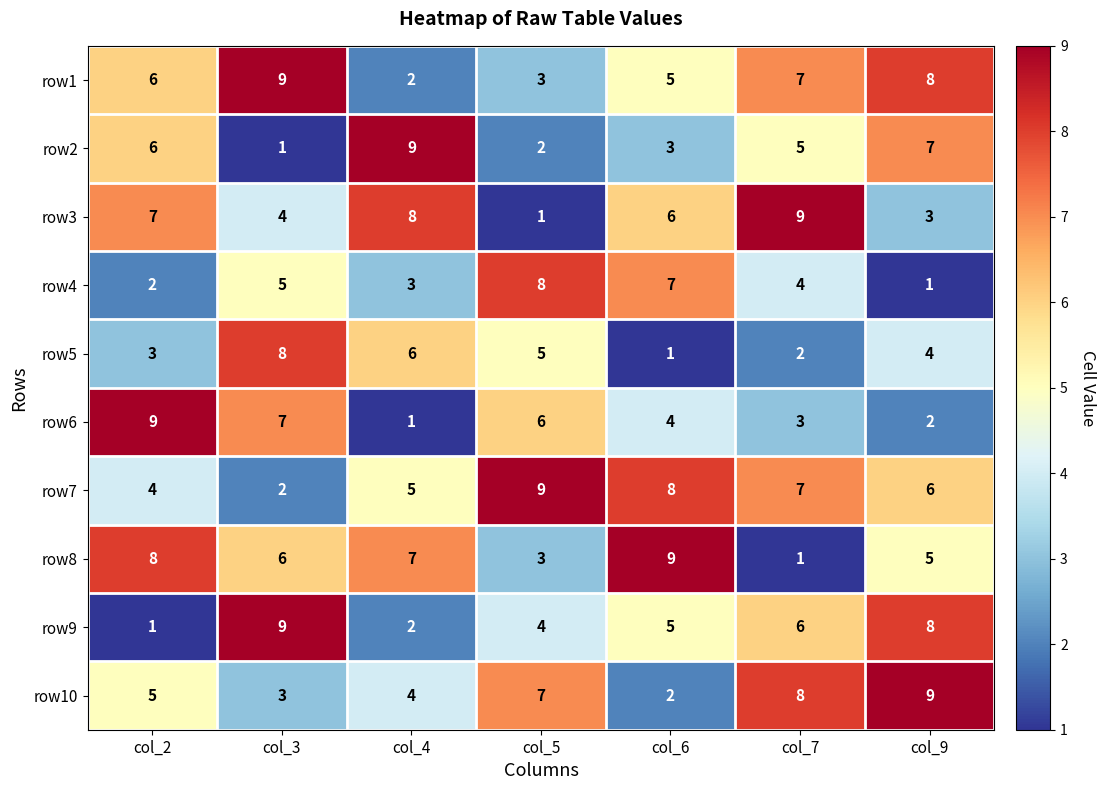

At how many categories does at least one series exceed 4?

7